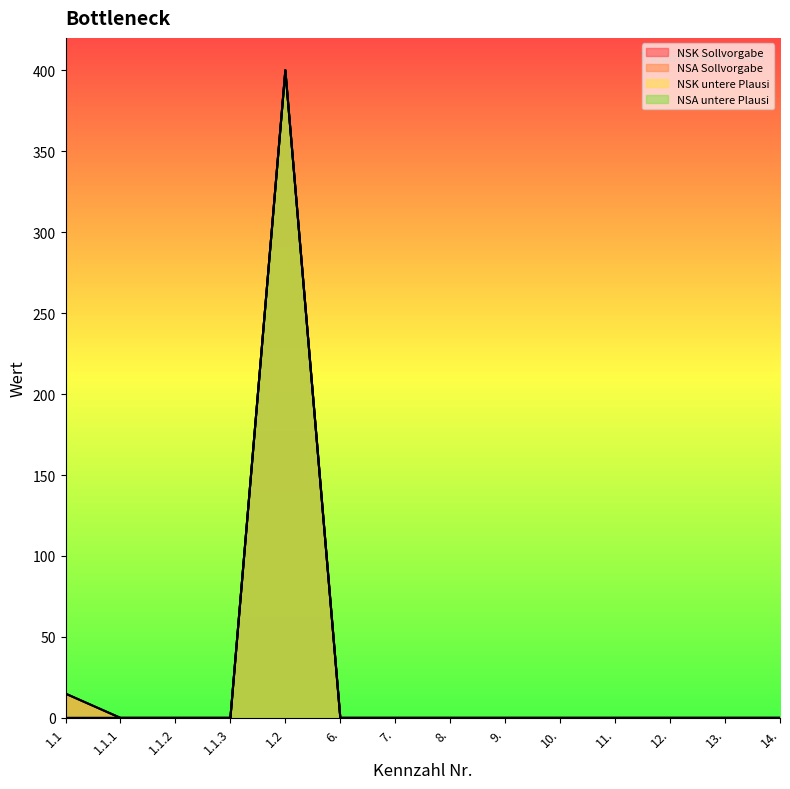

At which category is the sum across all series the highest?

1.2